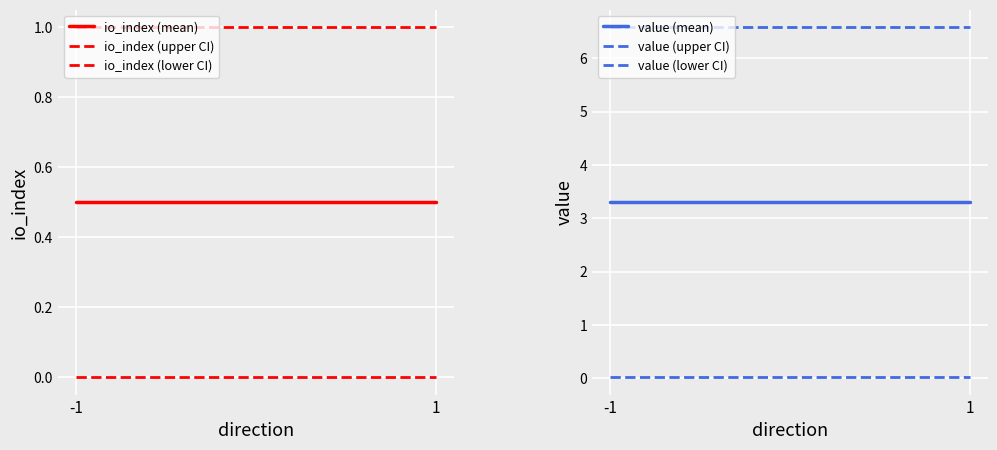

How many series are shown in this chart?

6